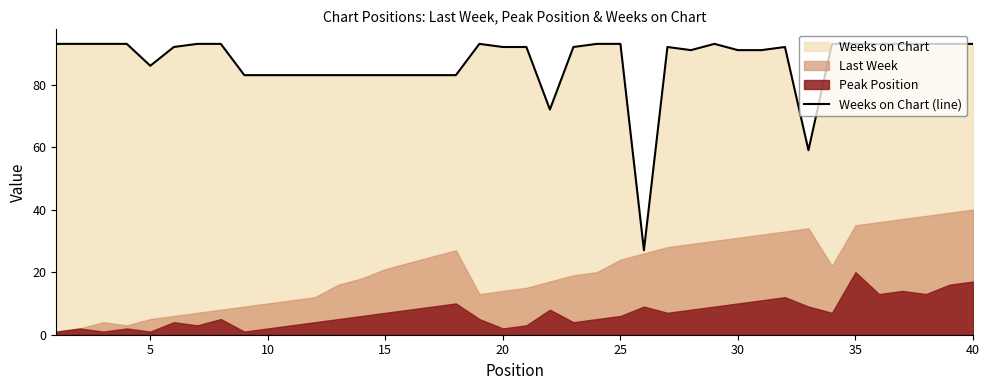

The Weeks on Chart (line) series shows 83.0 at 10. True or false?

True